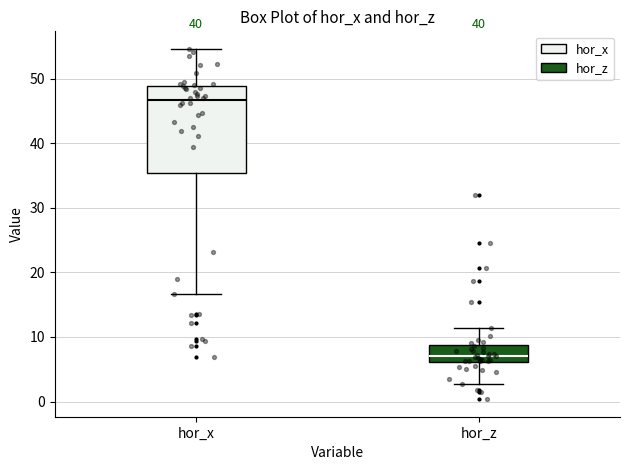

Comparing the boxes themselves (not the whiskers), which one is the tallest?

hor_x